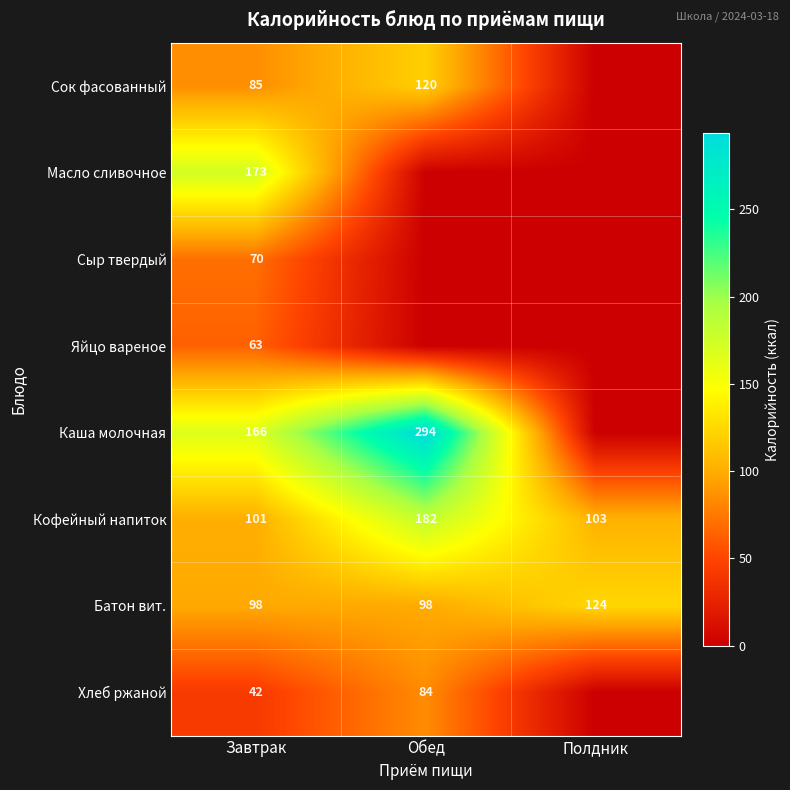

What is the spread (max minus min) of values at Полдник?

124.0